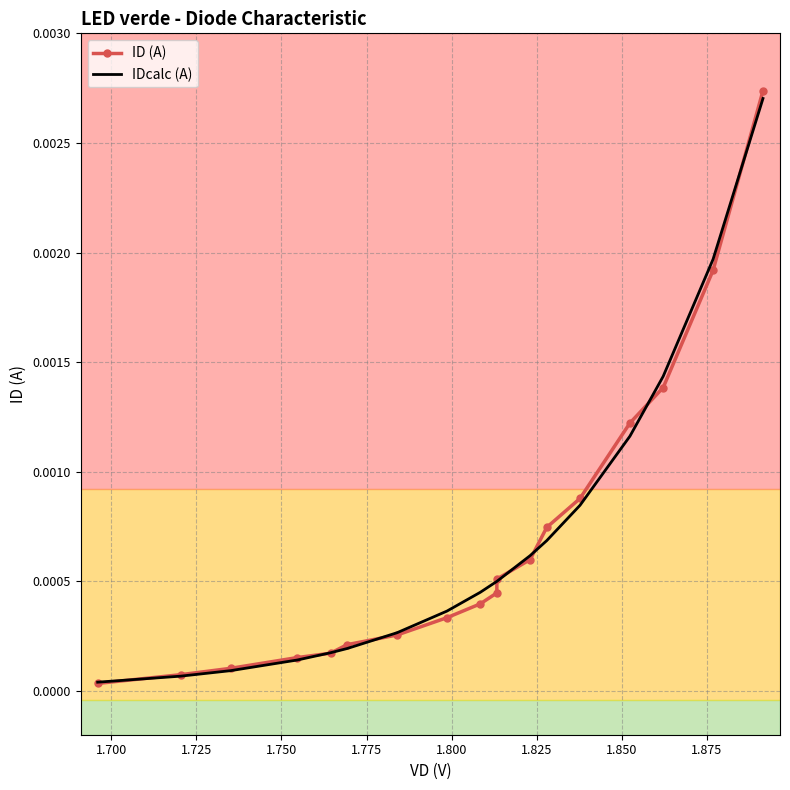

True or false: ID (A) has more than 1 points higher than both neighbors.

False